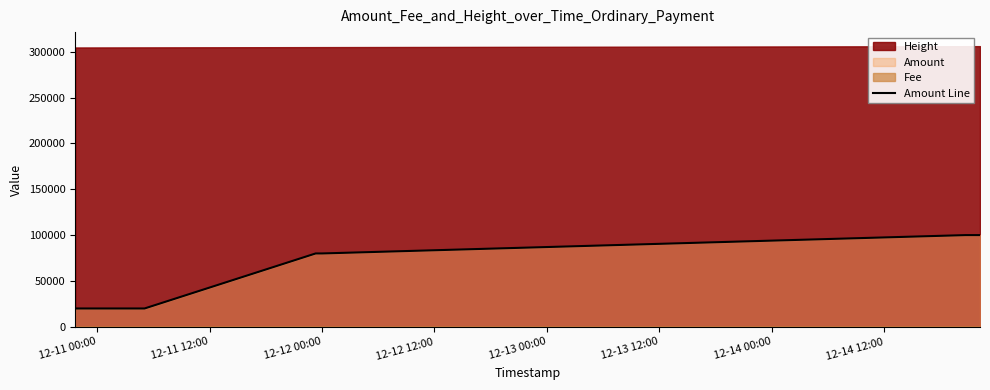

What is the highest value of the Amount Line series?

100000